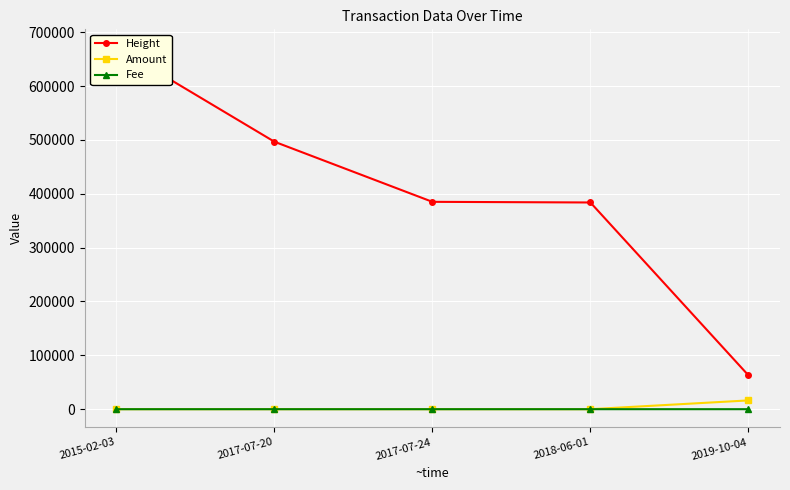

What is the label of the 4th point from the right?

2017-07-20